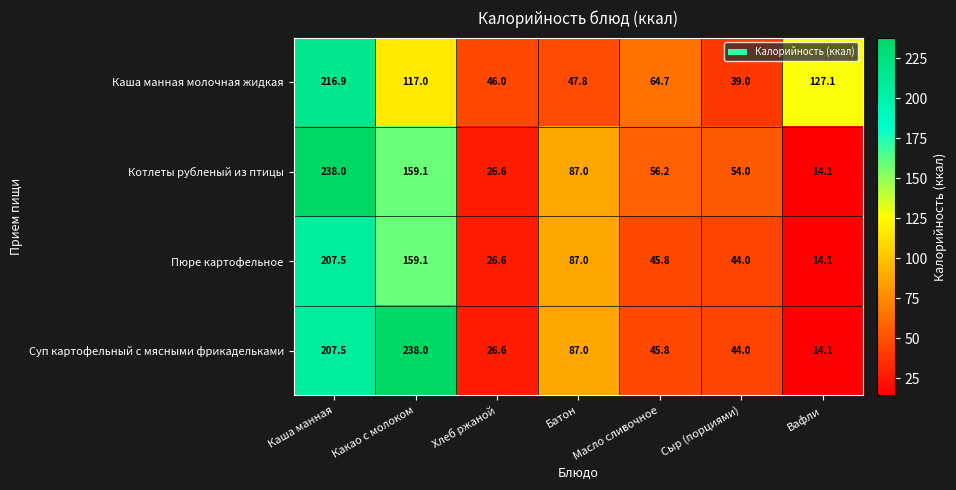

At how many categories does at least one series exceed 196?

2